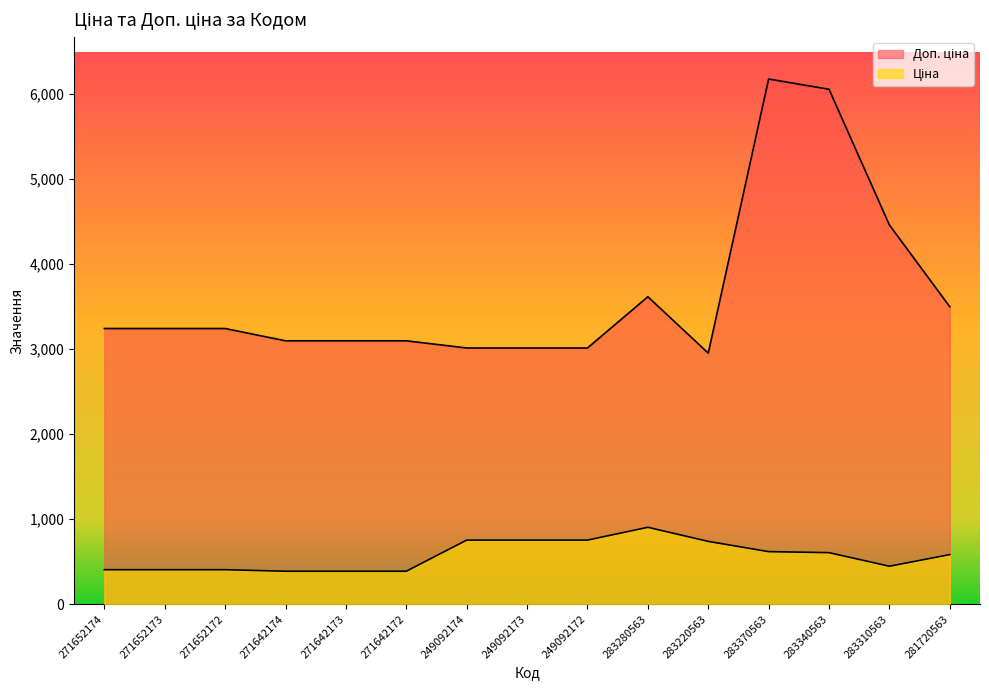

How many data points in Ціна are less than 582?

7